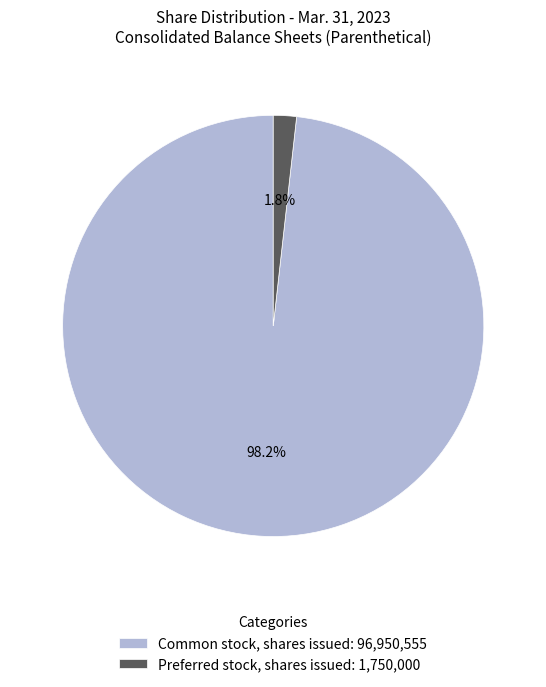

Does any single category account for the majority?

Yes